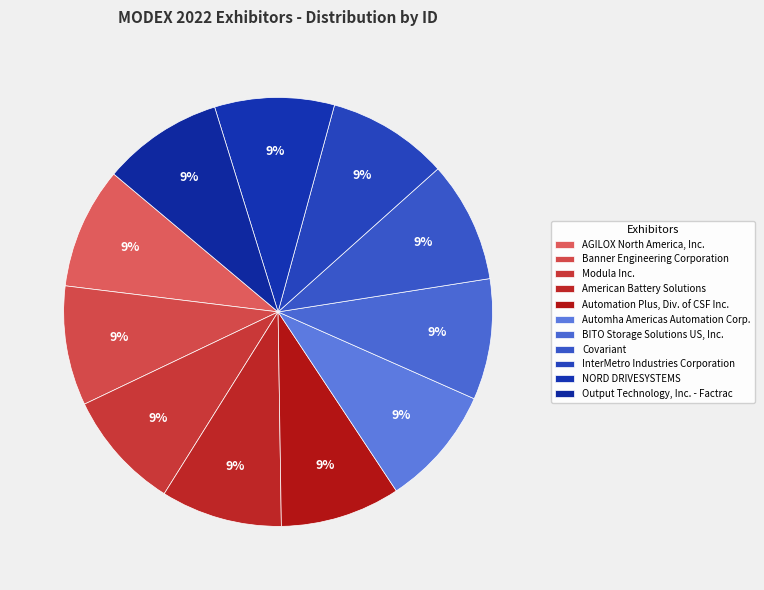

How many segments does this pie chart have?

11